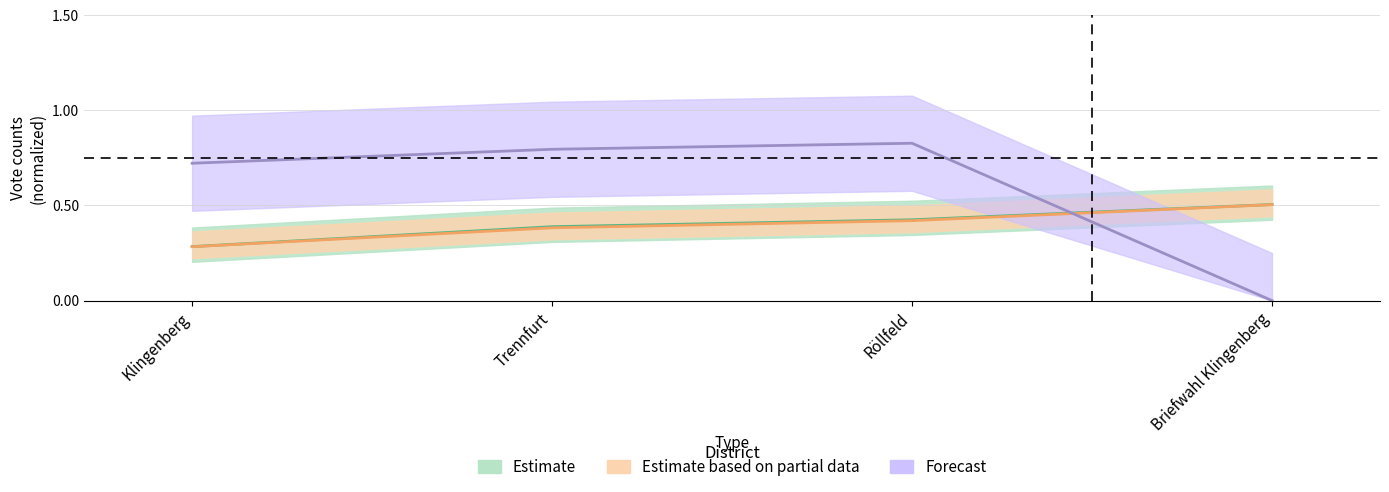

Is the value of D at Briefwahl Klingenberg greater than the value of B at Briefwahl Klingenberg?

No